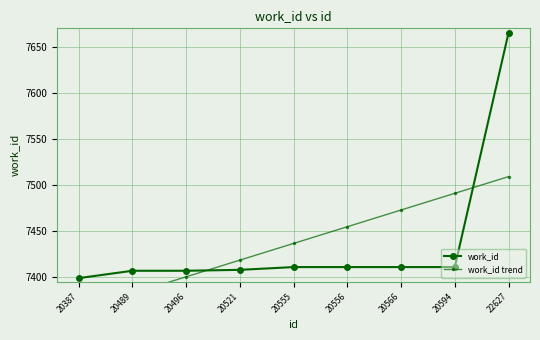

True or false: work_id and work_id trend intersect in this chart.

True